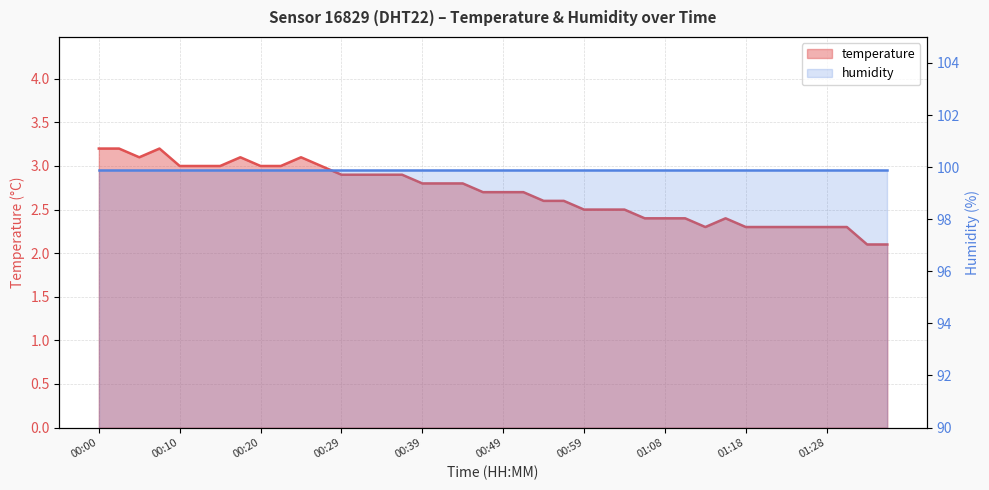

What is the smallest value displayed?

2.1